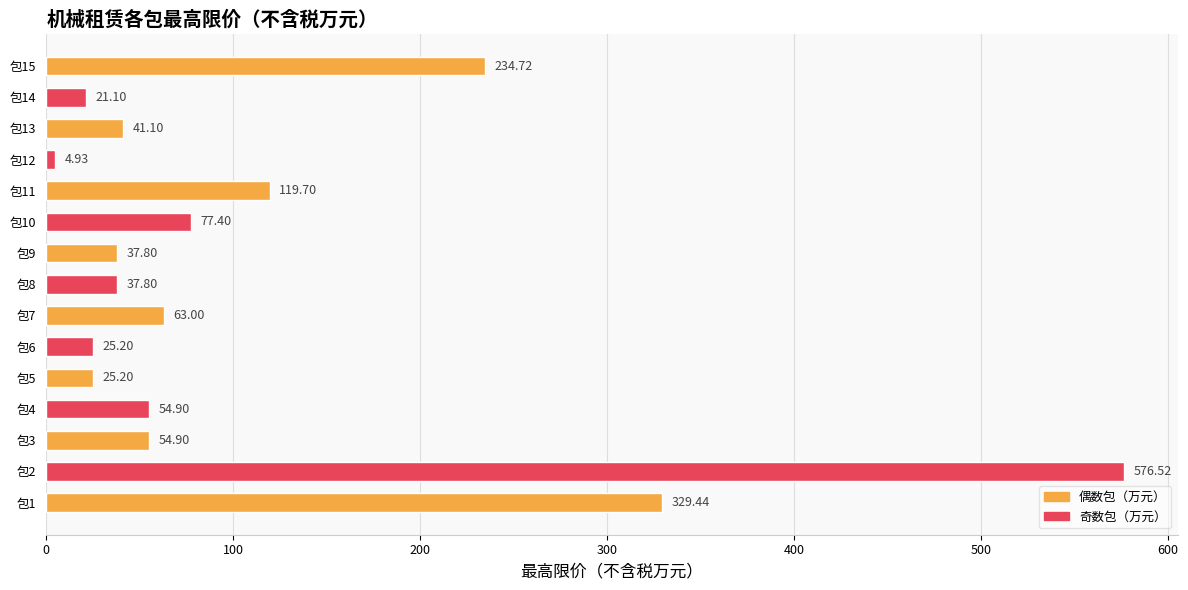

What is the ratio of the value at 包9 to the value at 包14?

1.8